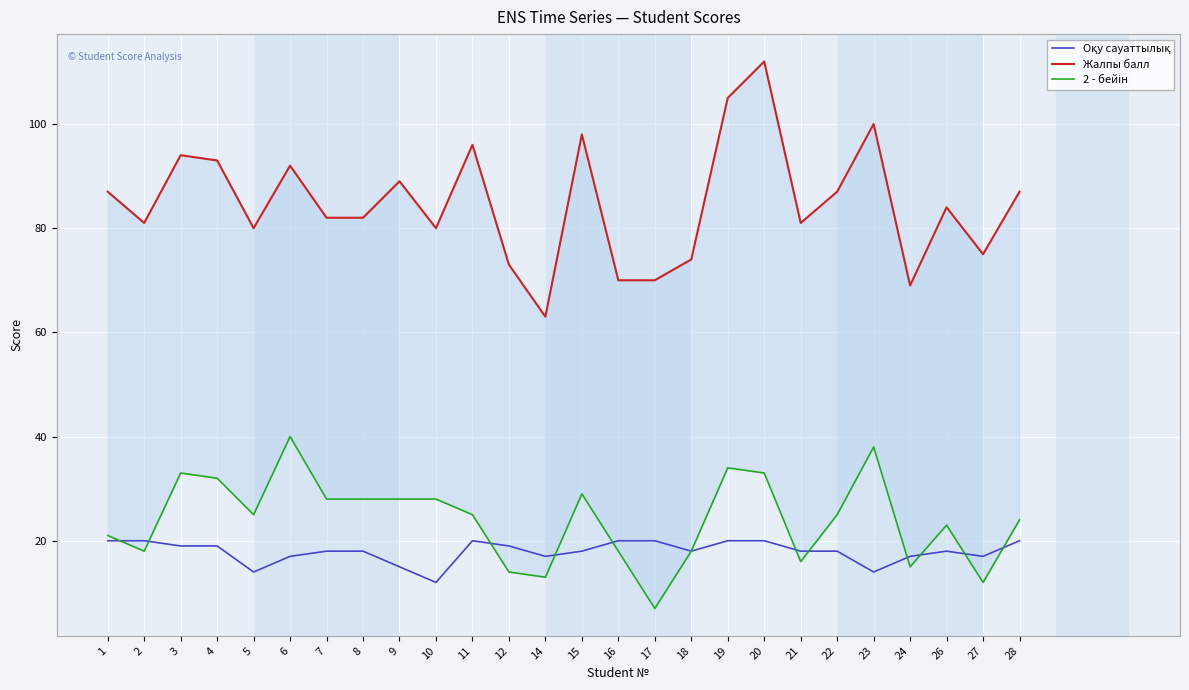

At 4, list the series in order from largest to smallest.

Жалпы балл, 2 - бейін, Оқу сауаттылық